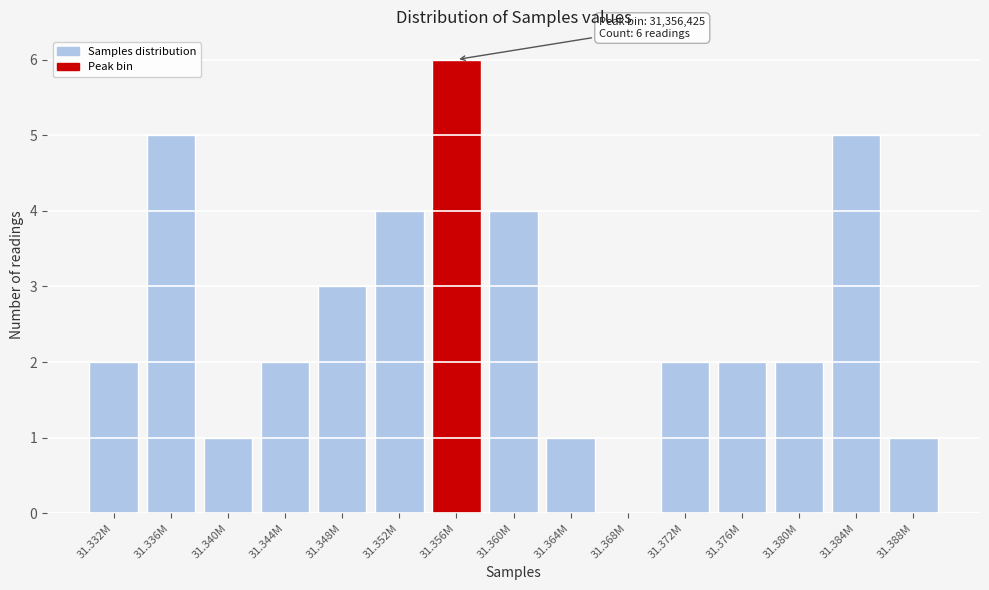

Reading left to right, extract all data points from this chart.

31.332M=2	31.336M=5	31.340M=1	31.344M=2	31.348M=3	31.352M=4	31.356M=6	31.360M=4	31.364M=1	31.368M=0	31.372M=2	31.376M=2	31.380M=2	31.384M=5	31.388M=1